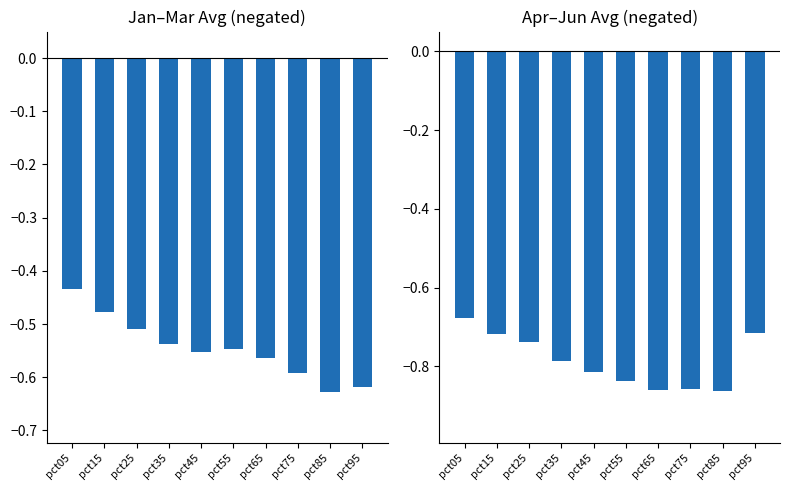

Between pct35 and pct95, which is larger?

pct35